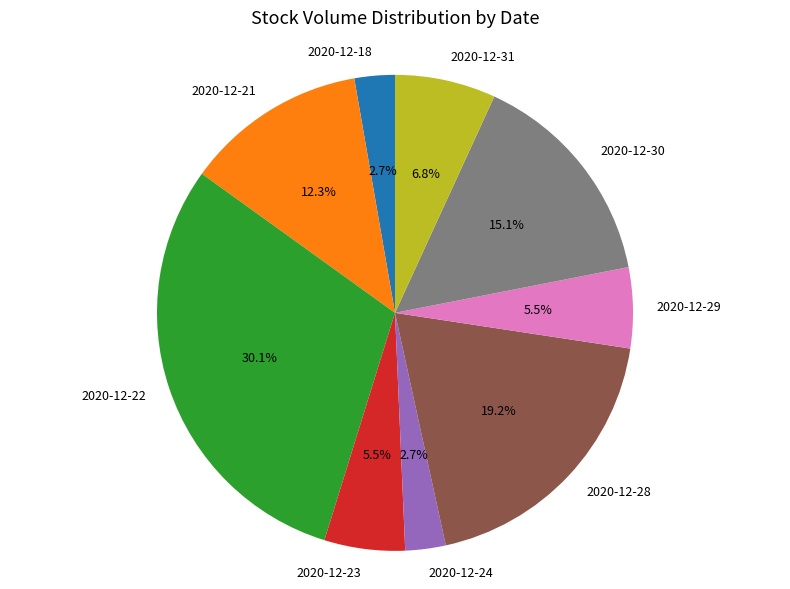

What percentage do 2020-12-28 and 2020-12-29 together represent?

24.7%